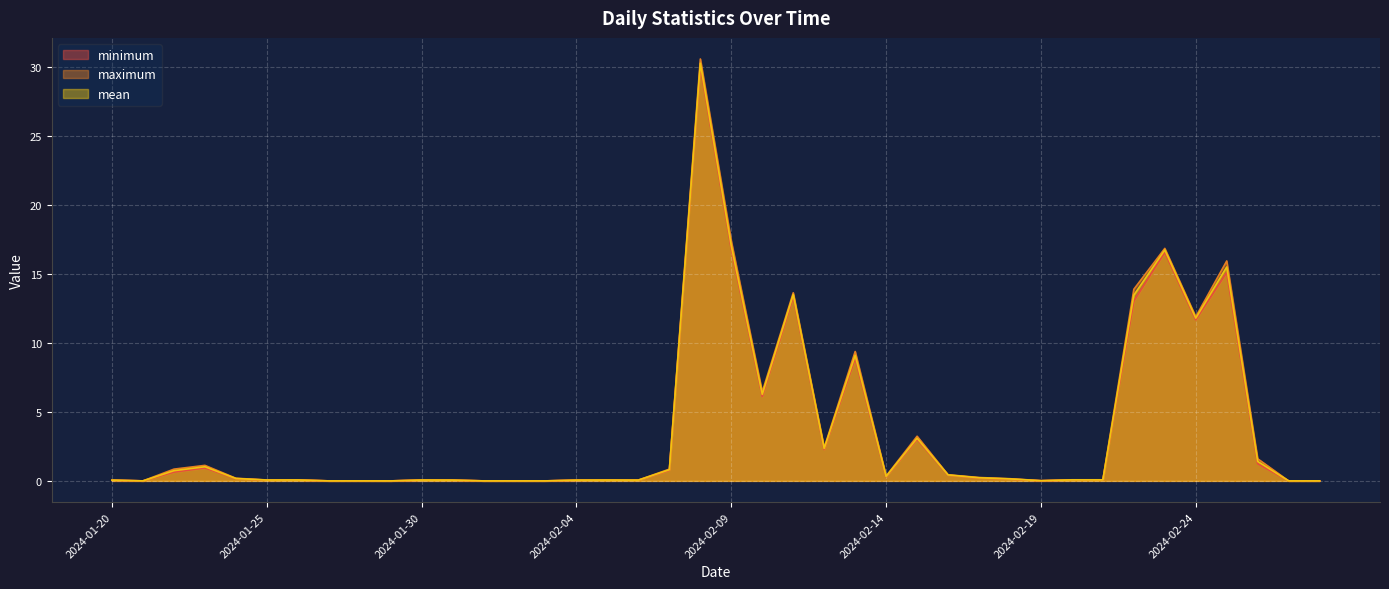

The value of mean at 2024-01-20 is 0.0. True or false?

False